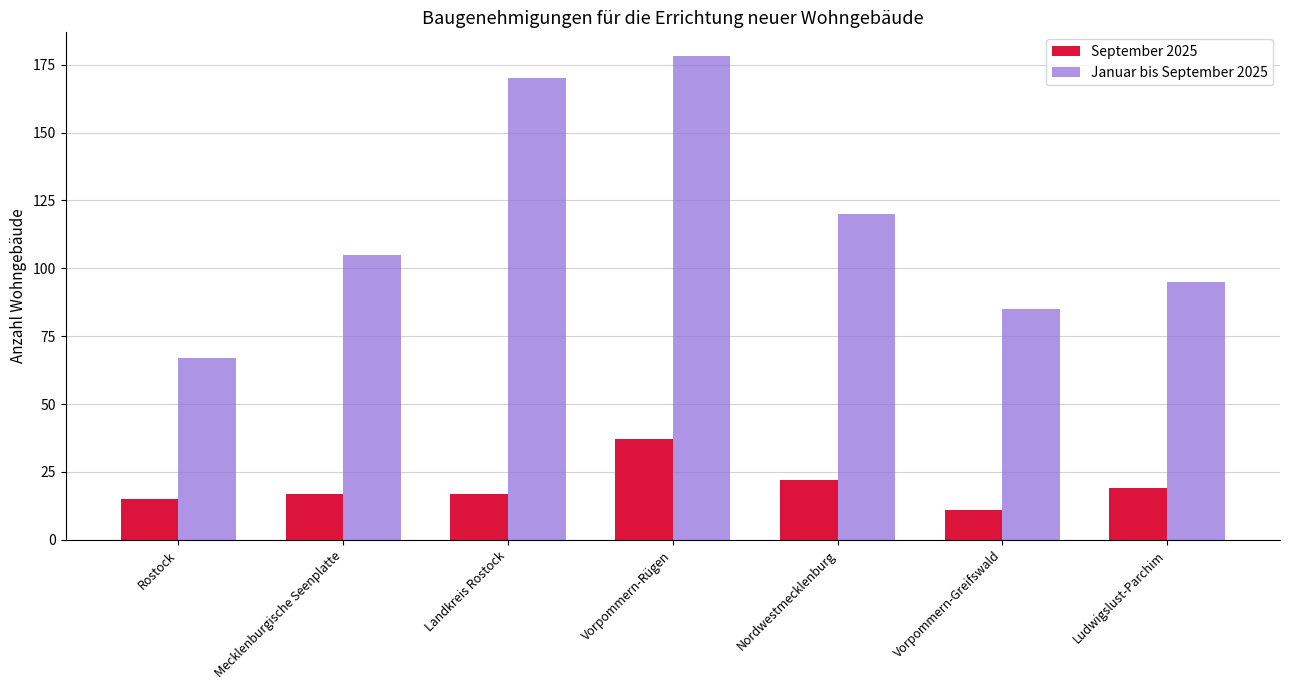

What is the maximum value shown in the chart?

178